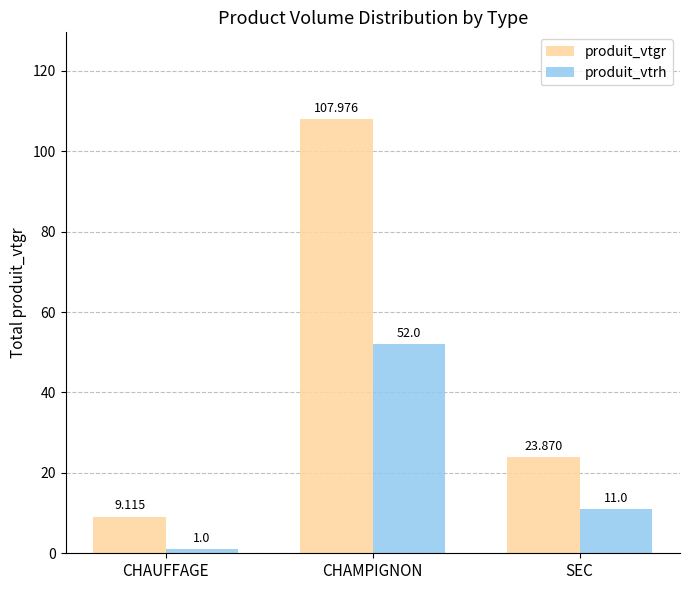

Rank the series at CHAMPIGNON from highest to lowest value.

produit_vtgr, produit_vtrh